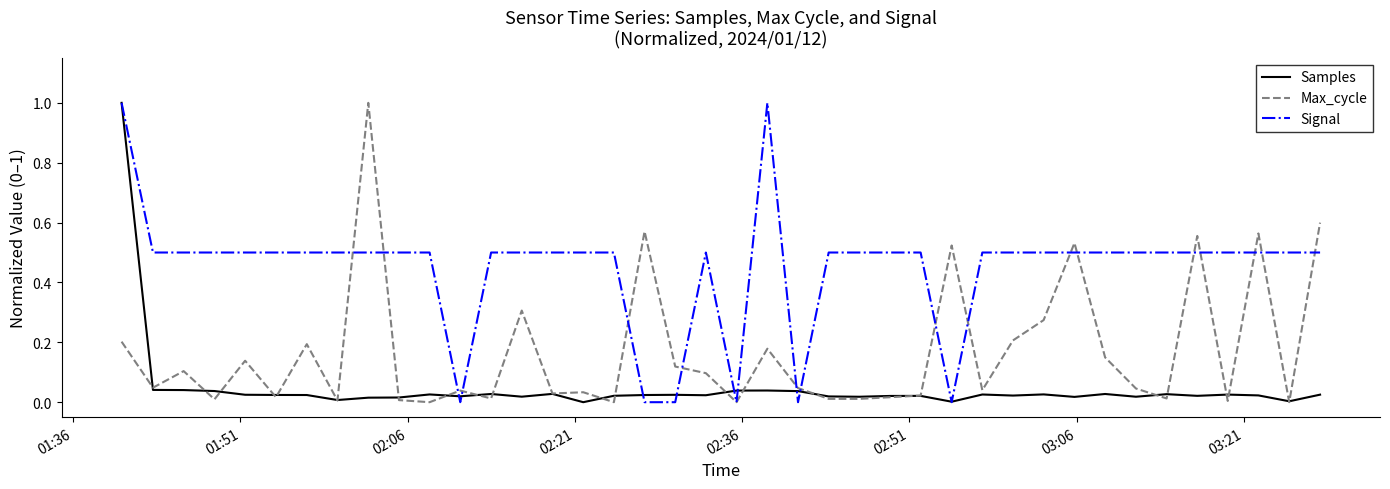

Rank the series by their average value, from highest to lowest.

Signal, Max_cycle, Samples